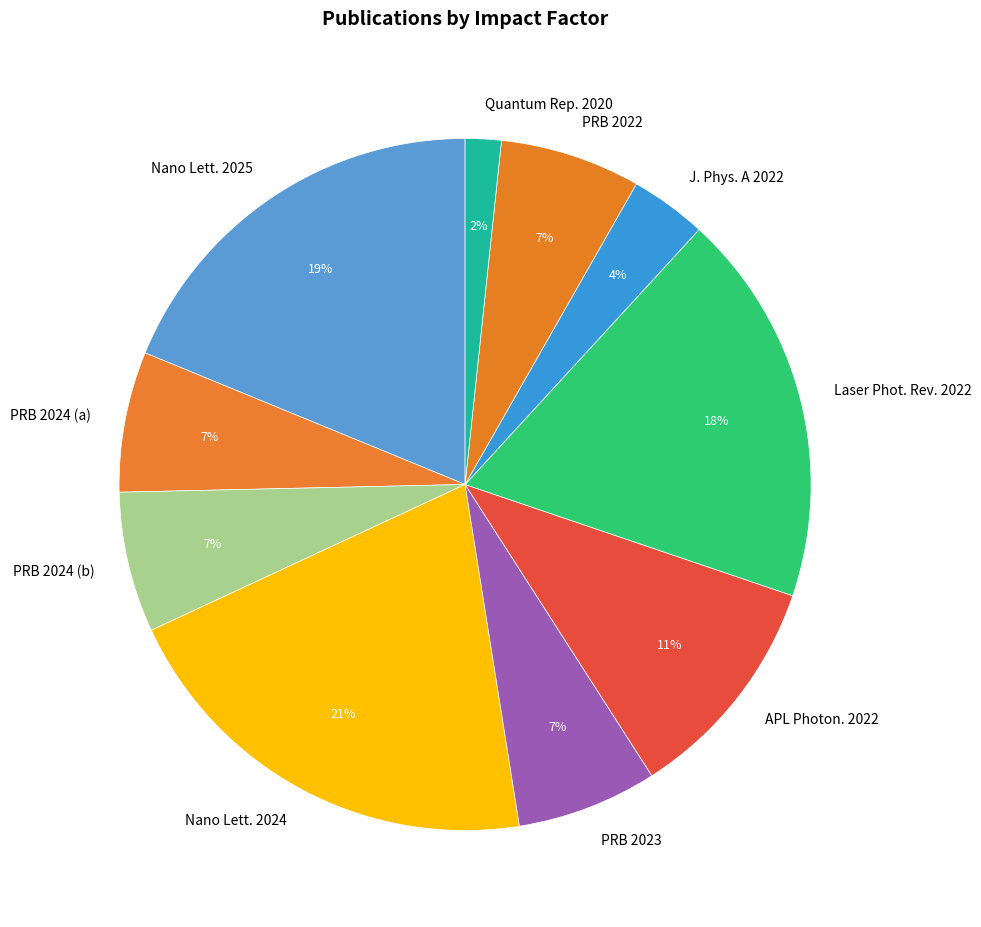

To the nearest percent, what is the difference between the Quantum Rep. 2020 and PRB 2023 slice percentages?

5%